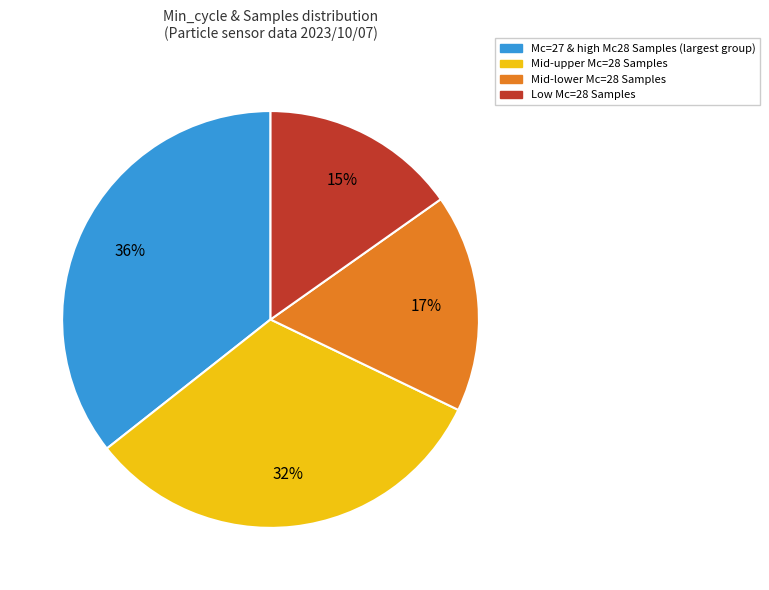

How many slices are in this pie chart?

4